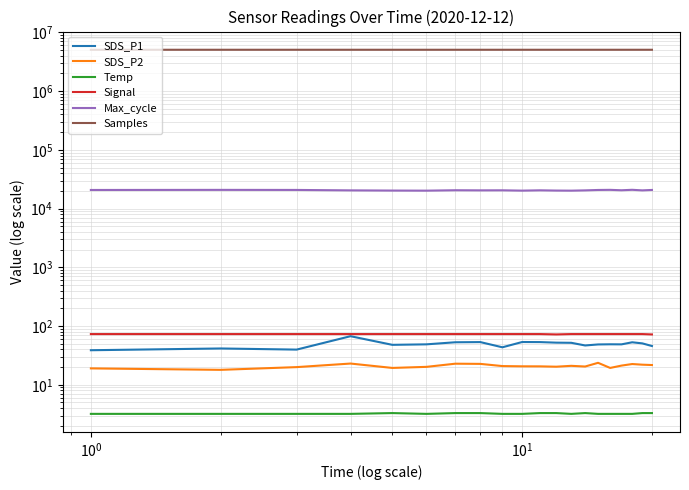

How many lines are shown in the chart?

6